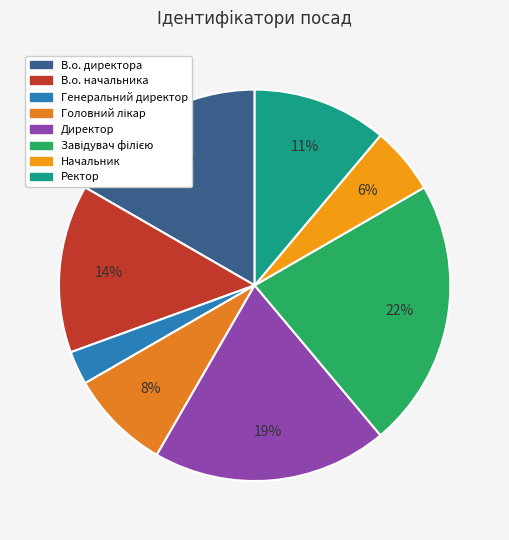

How many slices are in this pie chart?

8